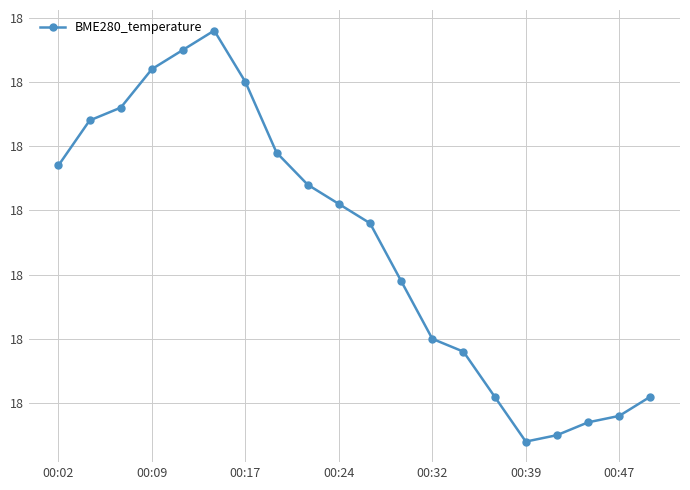

What is the difference between the maximum and second lowest values?

0.6